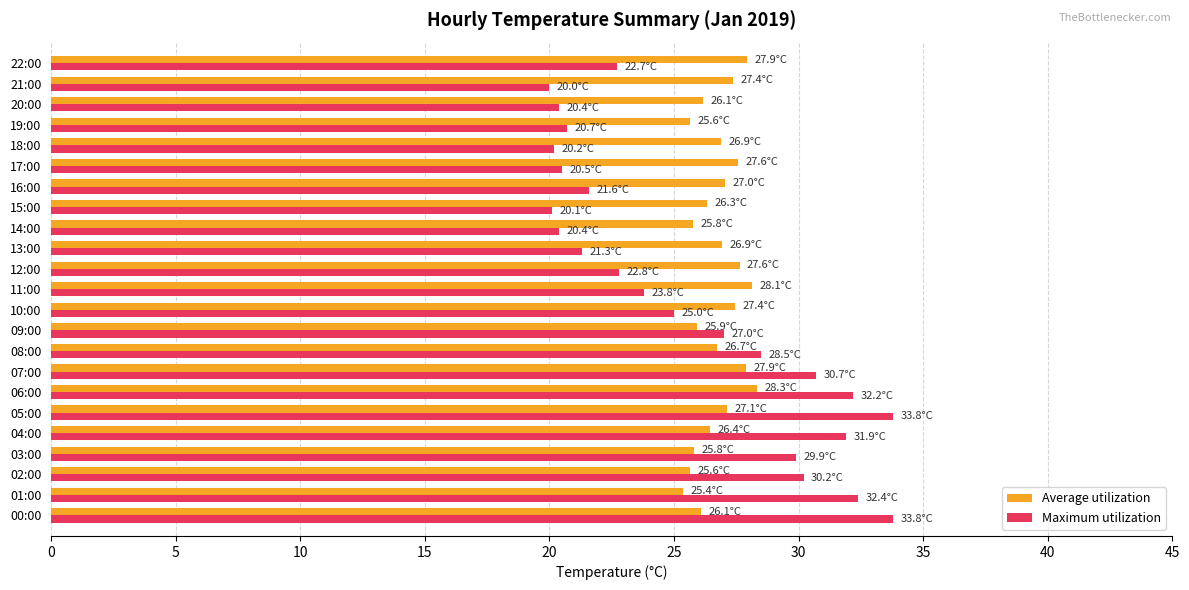

Is it true that Average utilization equals 8.7 at 22:00?

False